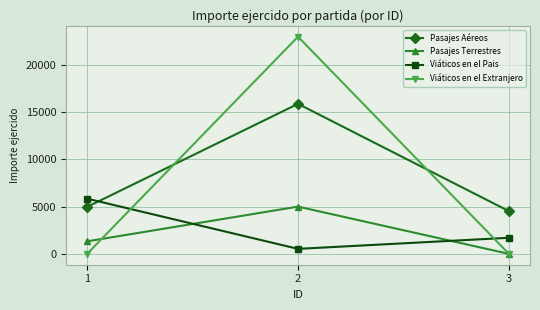

What is the difference between the maximum and minimum values in the Pasajes Terrestres series?

4991.5